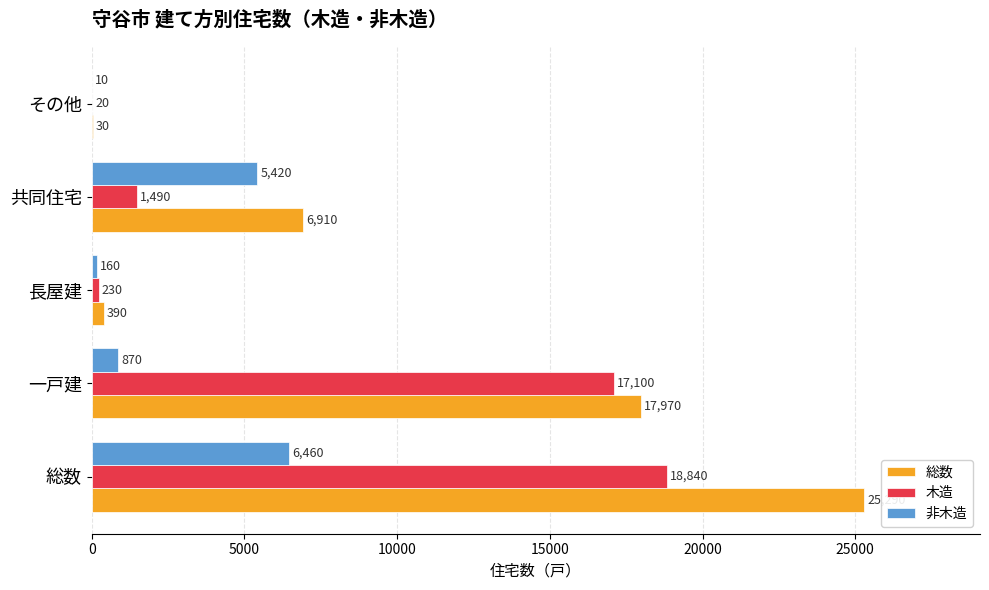

Is it true that 非木造 equals 5420 at 共同住宅?

True